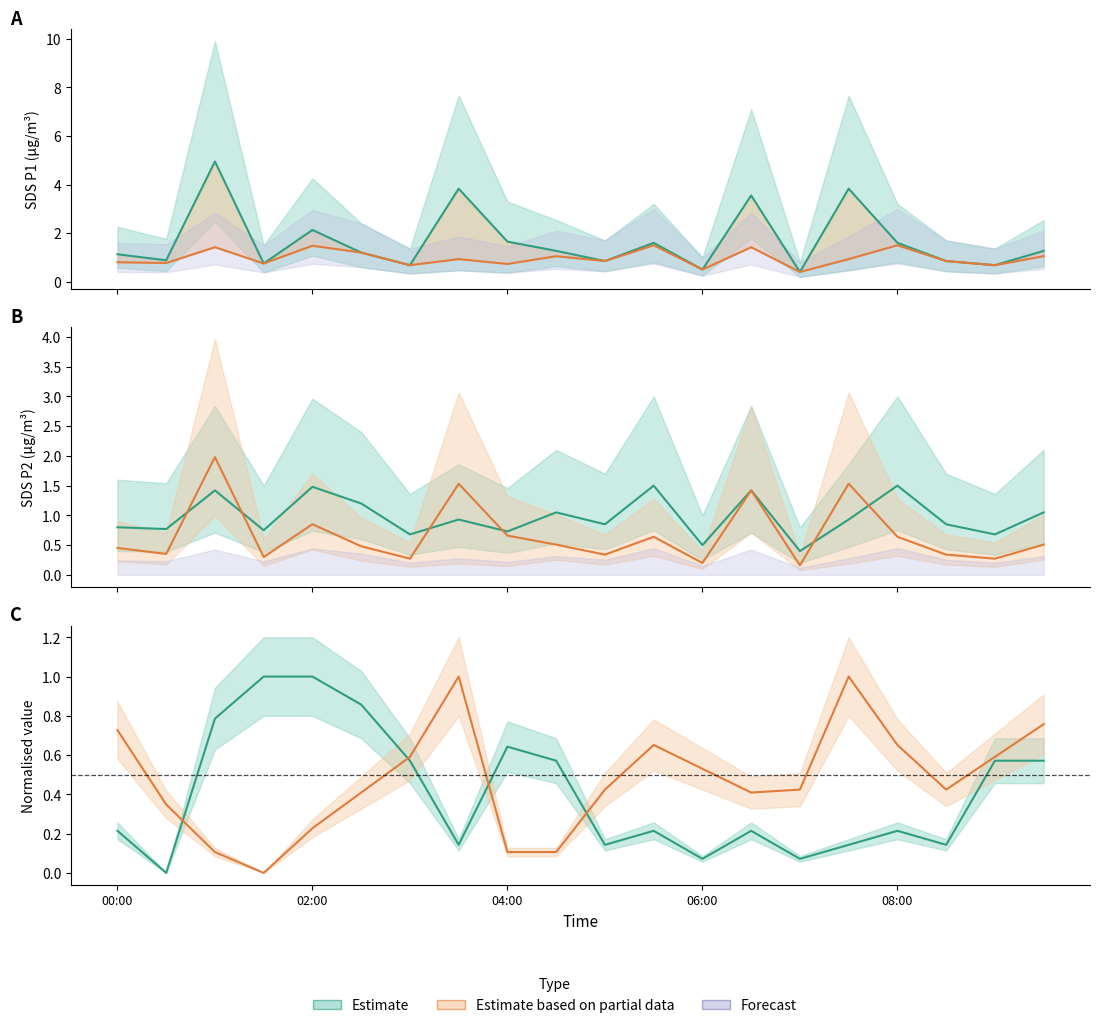

What is the sum of all SDS_P2 Estimate values?

19.5